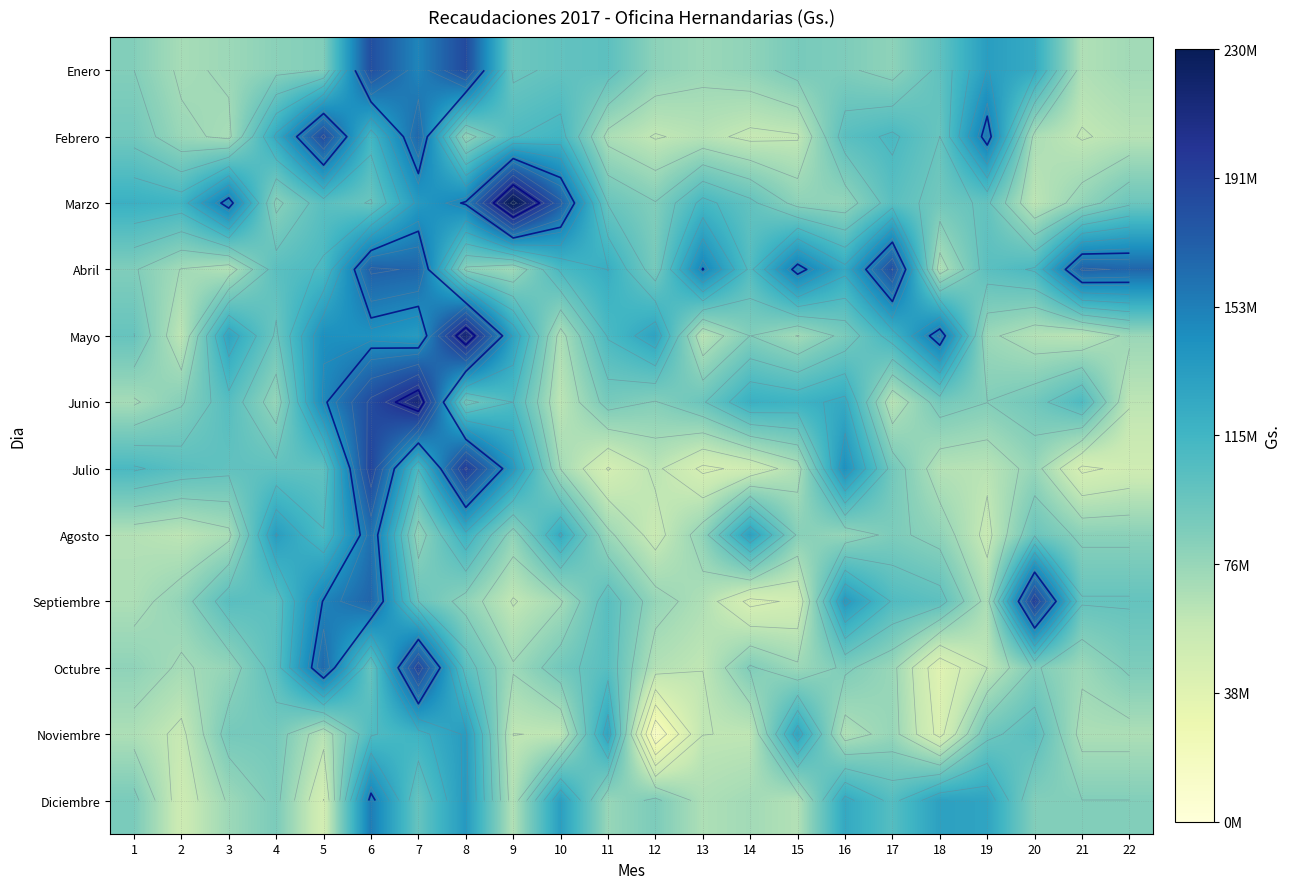

What is the sum of the Agosto values at 12 and 9?

134514774